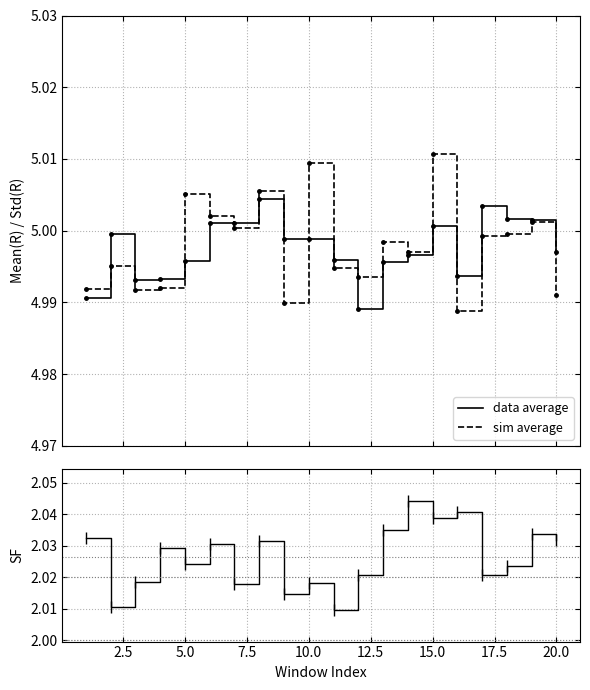

Is it true that Std(R) equals 1.1 at 16?

False